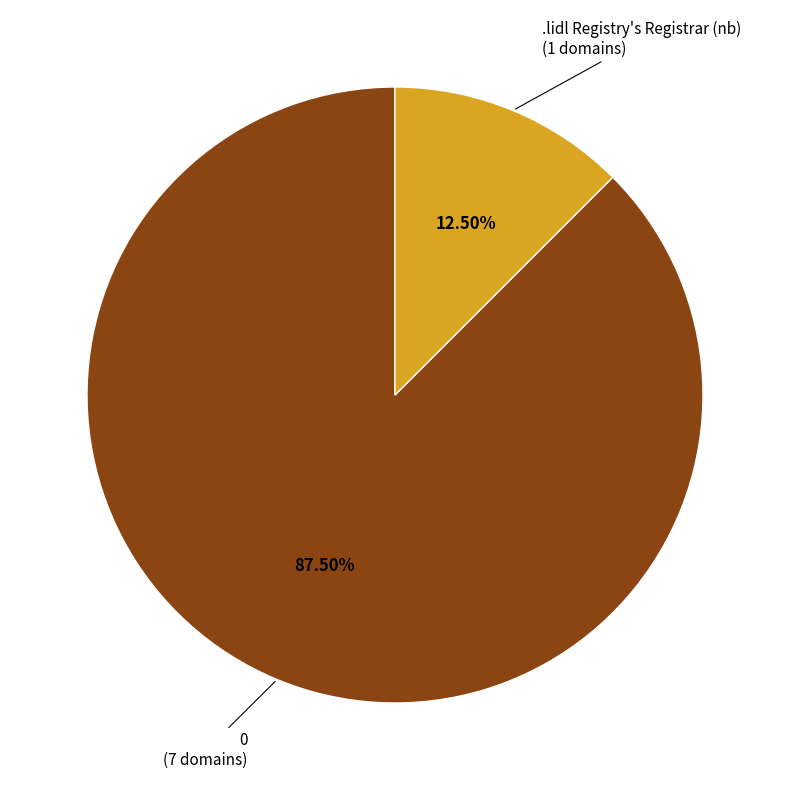

True or false: 0 accounts for 93% of the total.

False